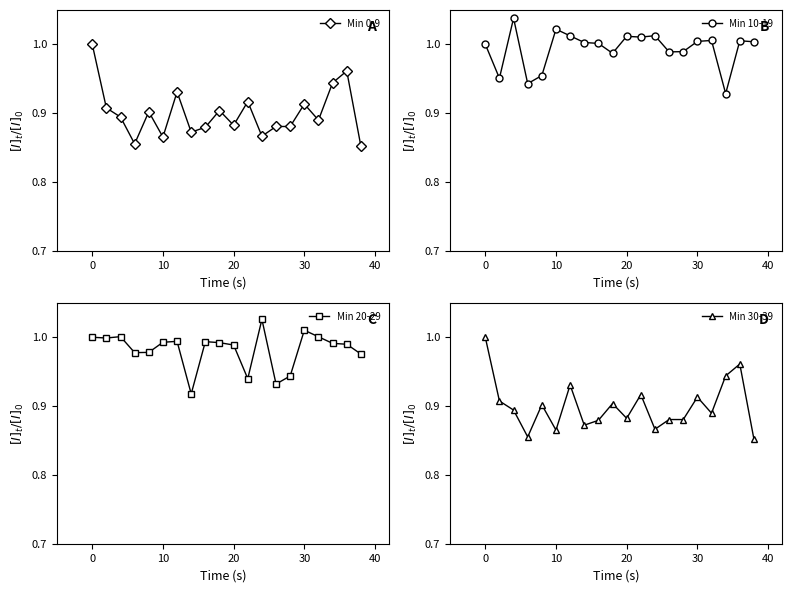

How many intersections are there between Min 10-19 and Min 30-39?

2